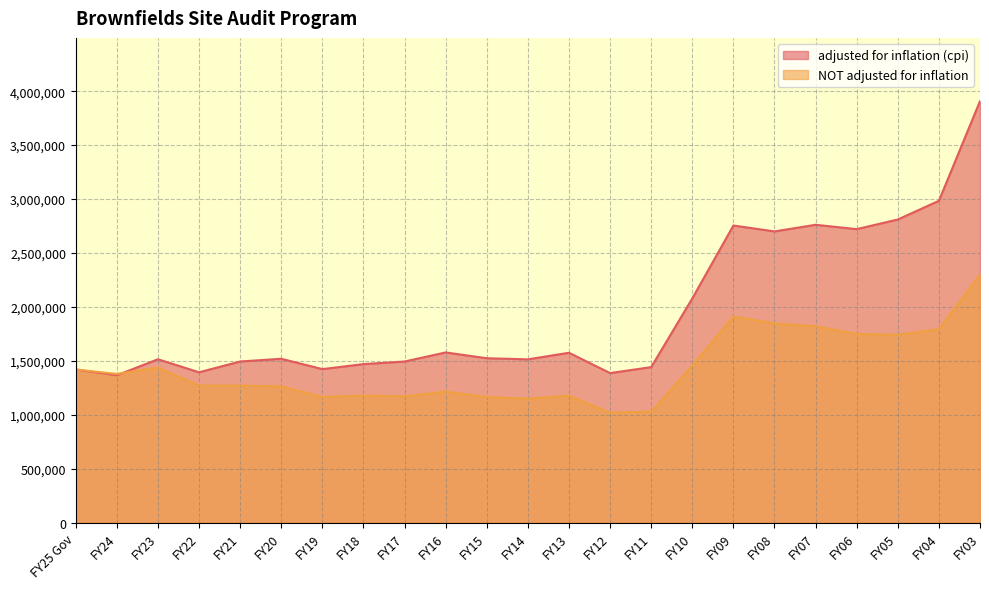

The adjusted for inflation (cpi) series shows 2721153 at FY06. True or false?

True